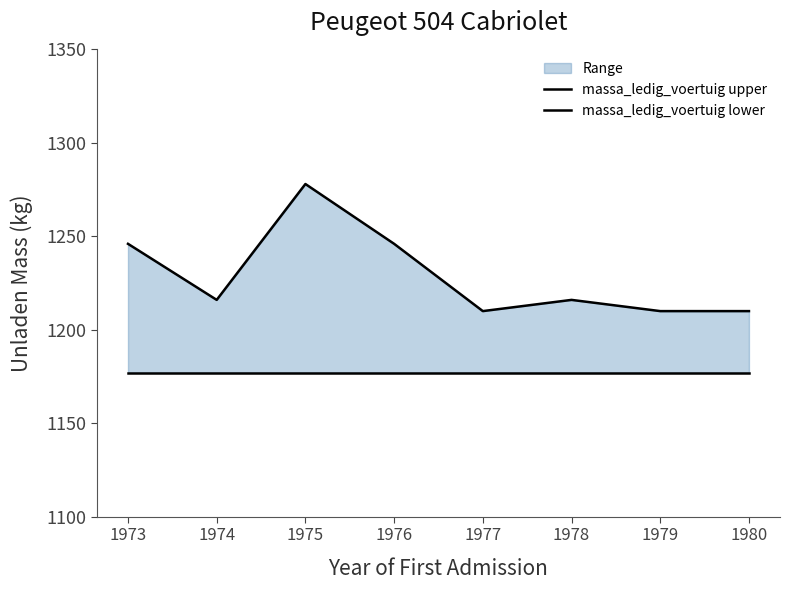

List the series in order of their overall mean, highest first.

massa_ledig_voertuig upper, massa_ledig_voertuig lower